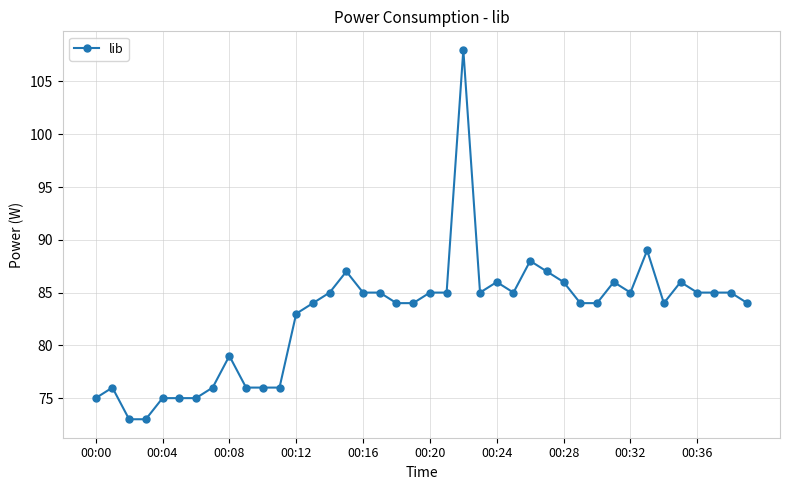

What is the greatest value displayed?

108